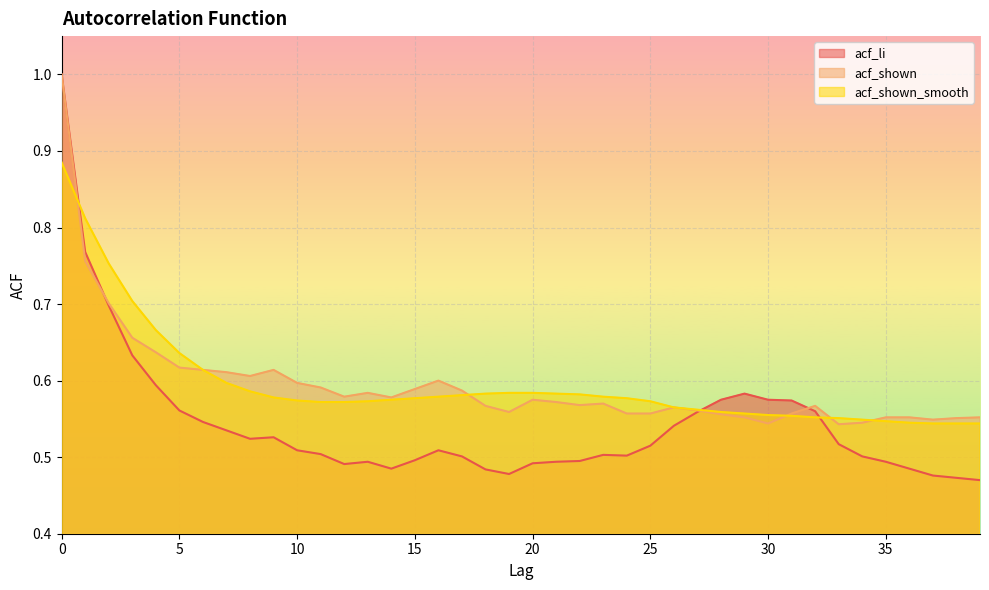

True or false: acf_shown_smooth has a value of 0.6 at 17.

True